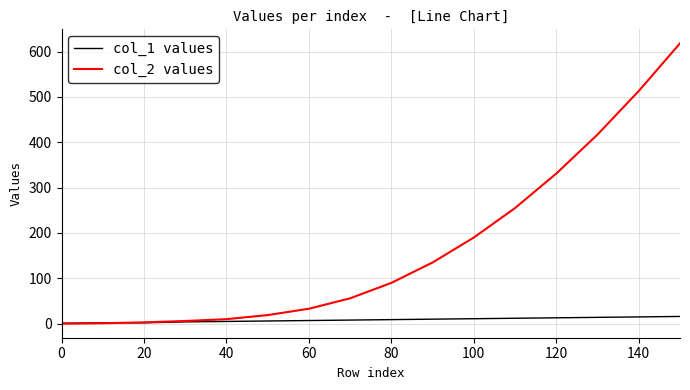

List the series in order of their overall mean, lowest first.

col_1 values, col_2 values